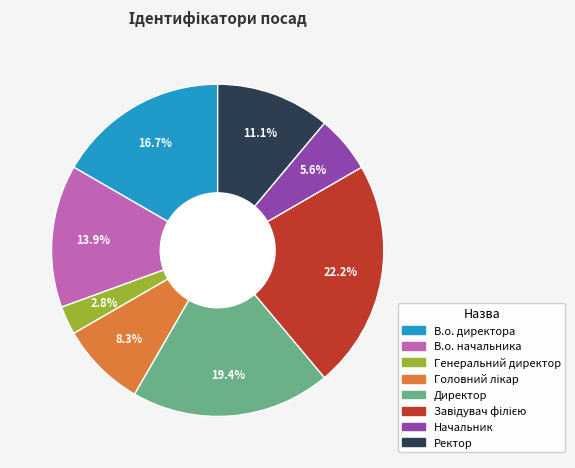

What is the smallest slice in the pie chart?

Генеральний директор